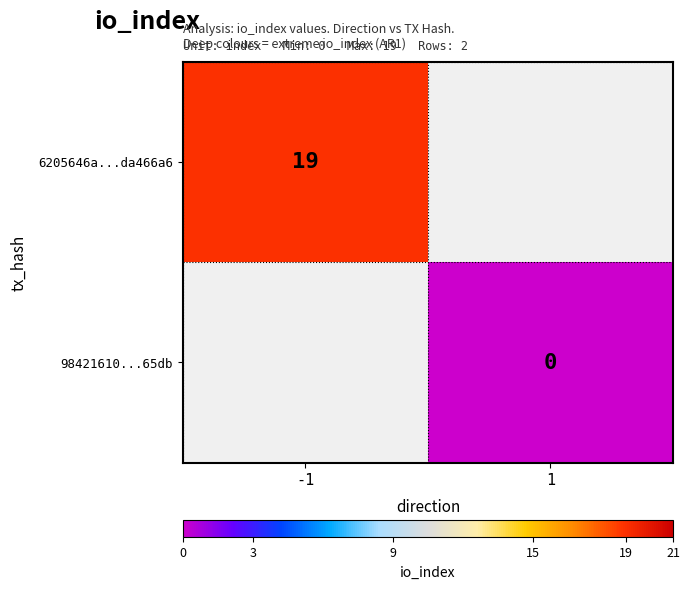

The value of 6205646a...da466a6 at -1 is 10. True or false?

False